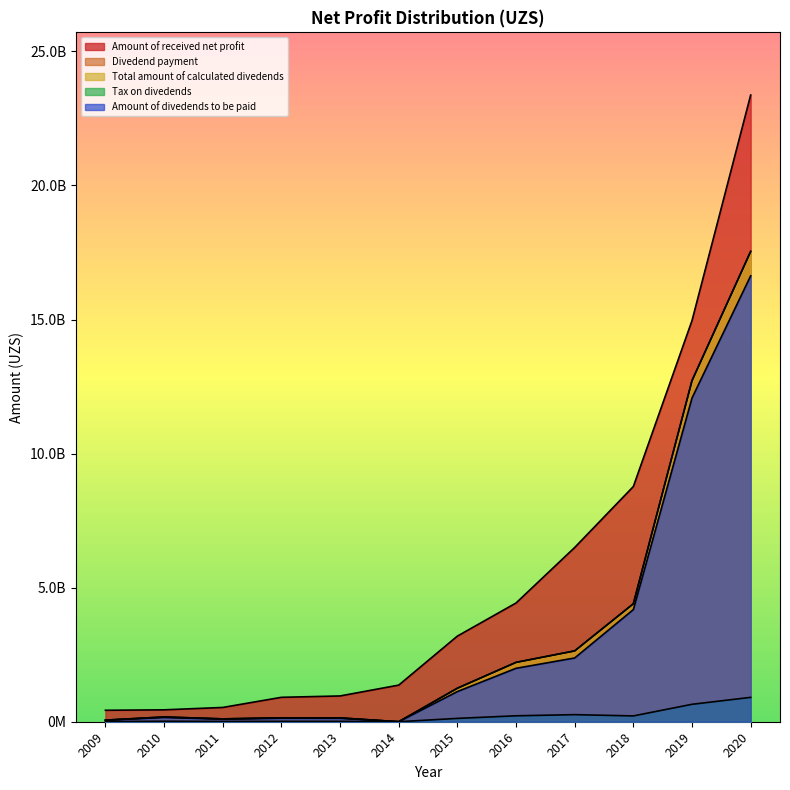

What is the sum of all Divedend payment values?

41401322798.8